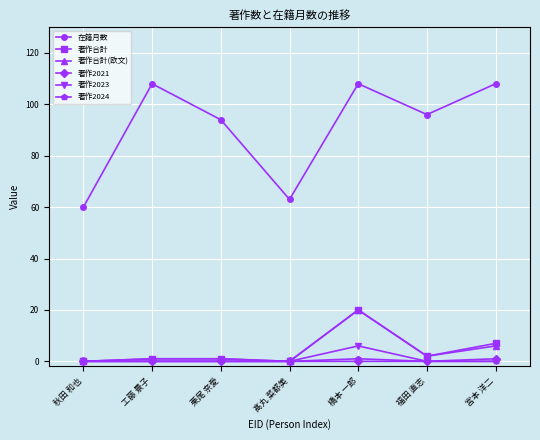

What is the average value of the 著作合計(欧文) series?

4